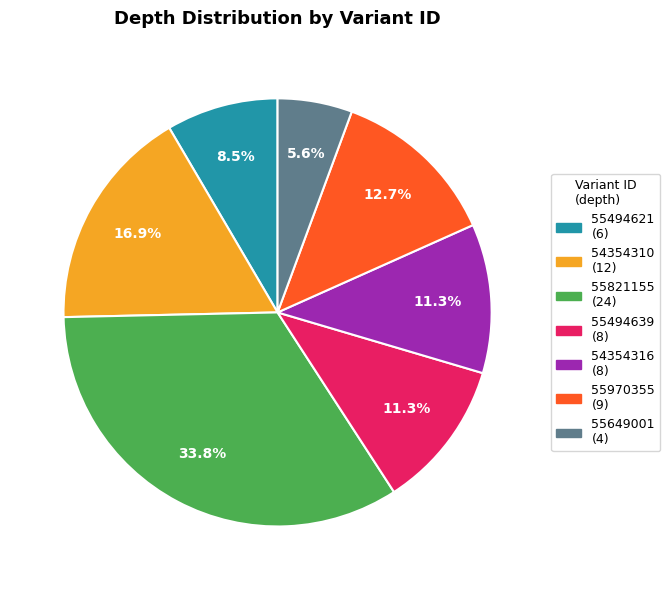

Approximately how many times larger is the value at 55821155 compared to 55970355?

2.7